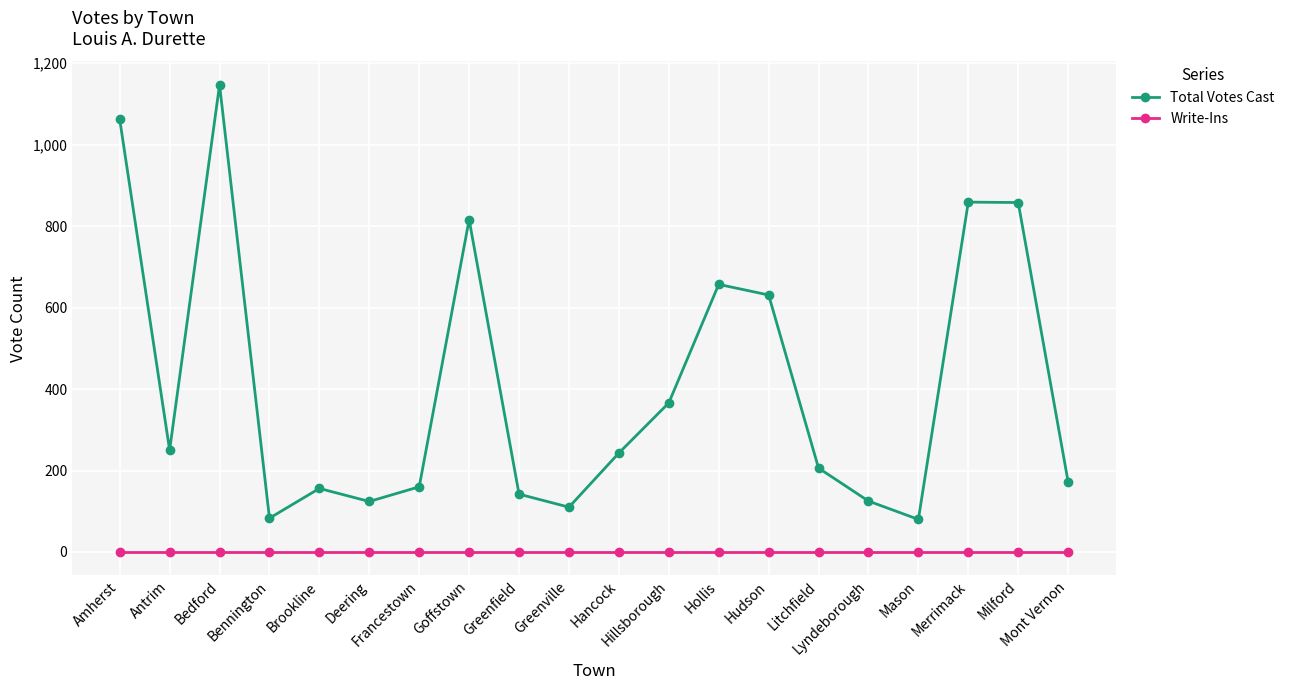

Which series changed the most between Bennington and Merrimack?

Total Votes Cast